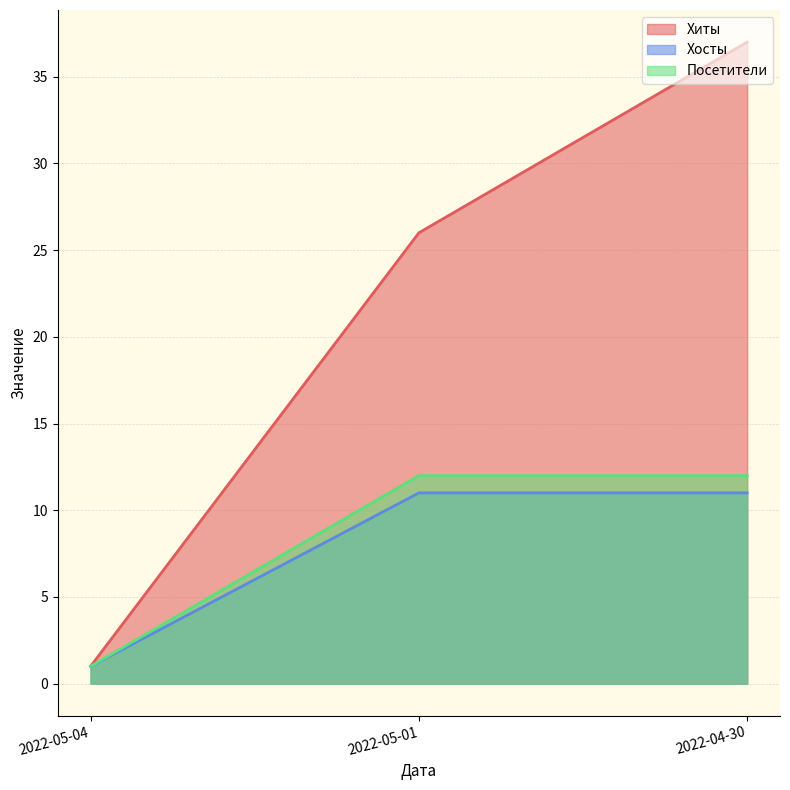

What is the total value across all series at 2022-04-30?

60